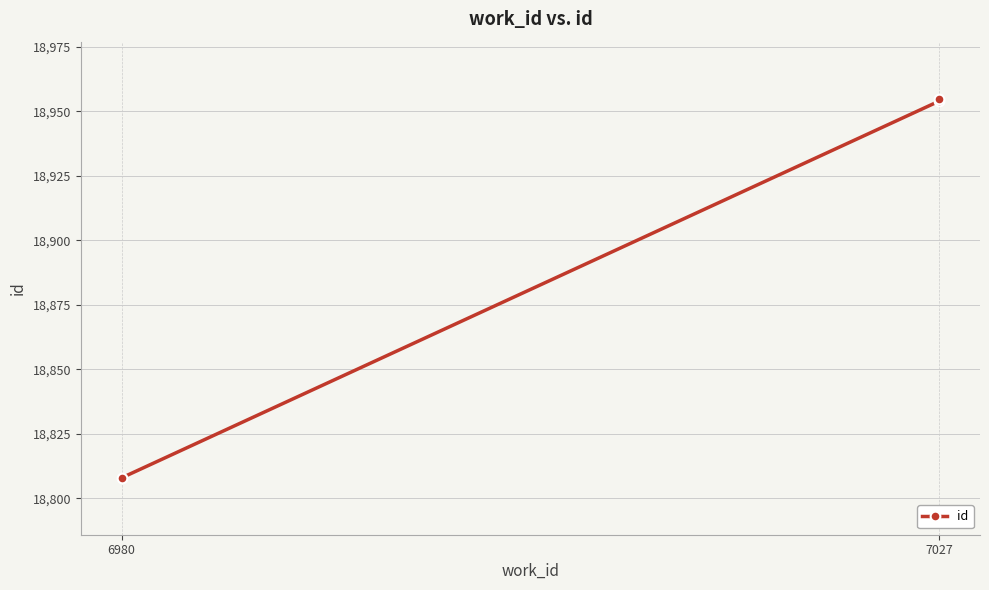

What is the change in value from 6980 to 7027?

+146